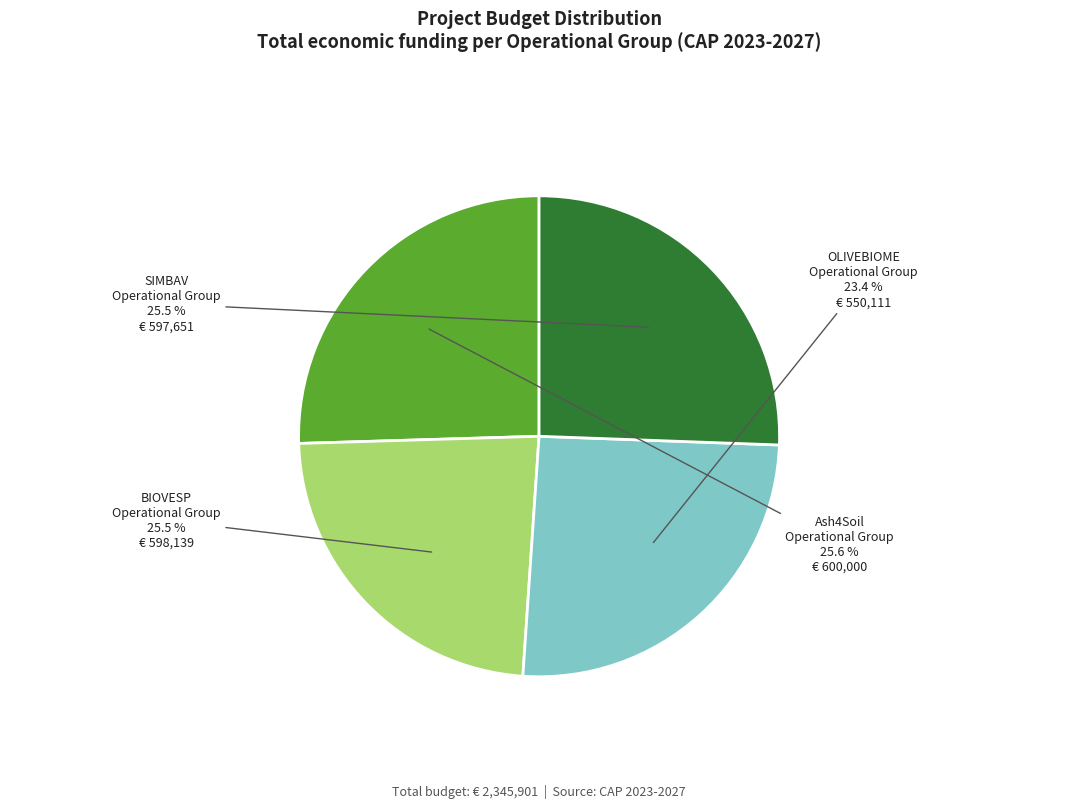

What is the change in value from OLIVEBIOME Operational Group to Ash4Soil Operational Group?

+49889